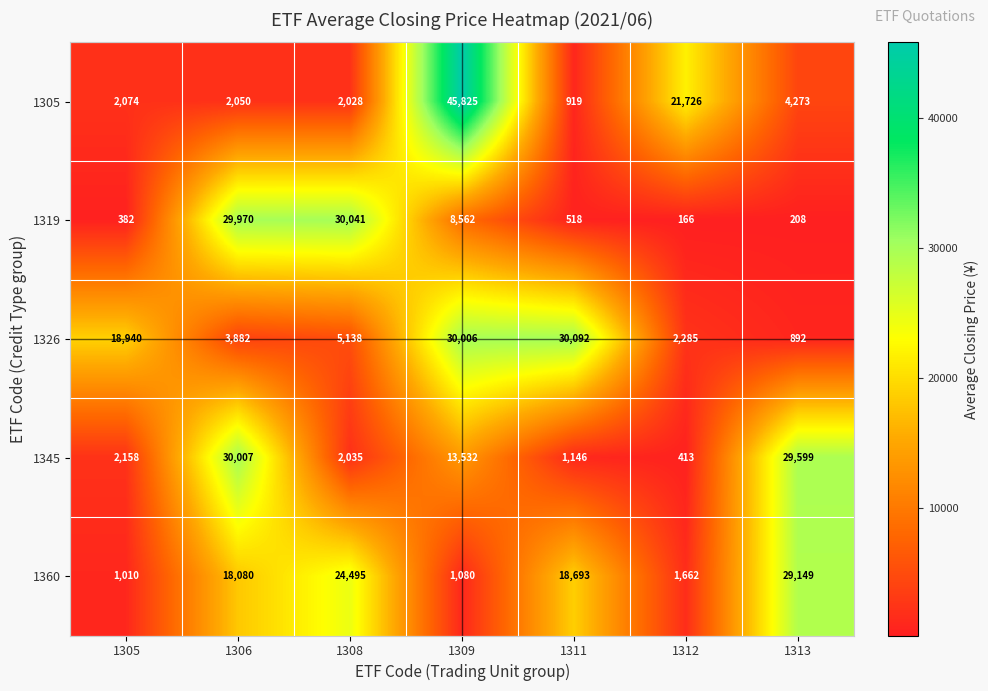

Is it true that 1345 equals 2158 at 1305?

True